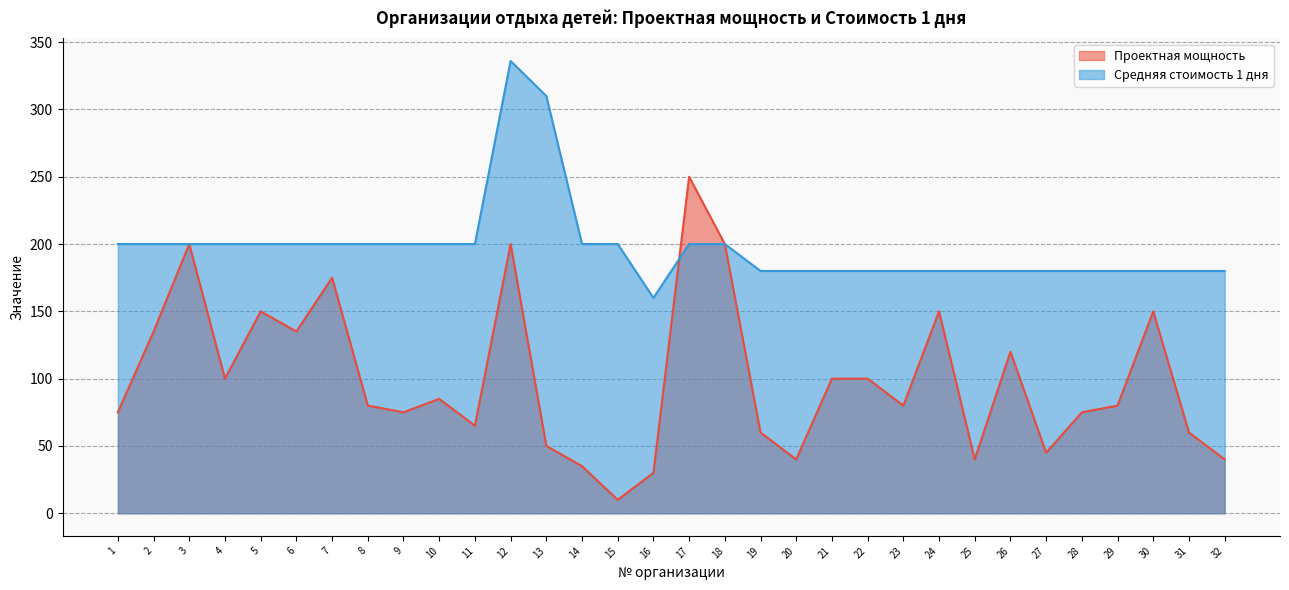

What is the greatest value displayed?

336